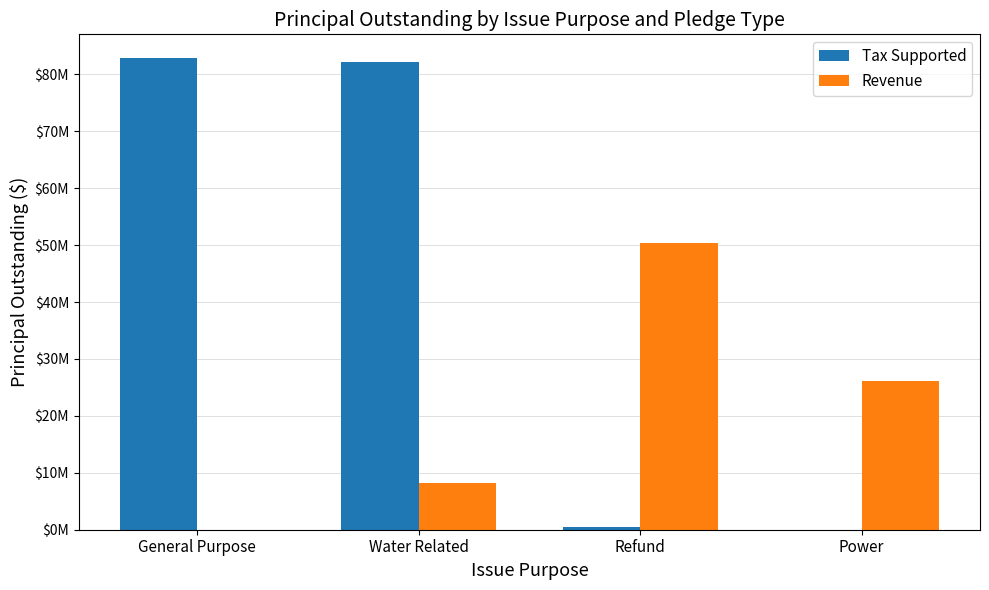

What are all the series names shown in the legend?

Tax Supported, Revenue